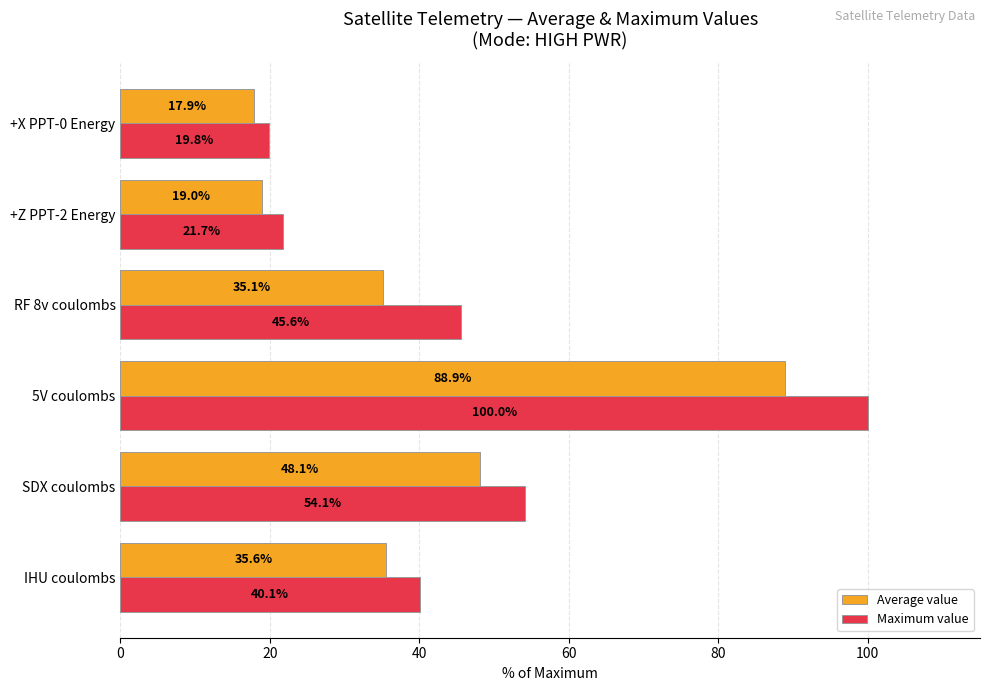

How many data points in Maximum value are less than 45?

3